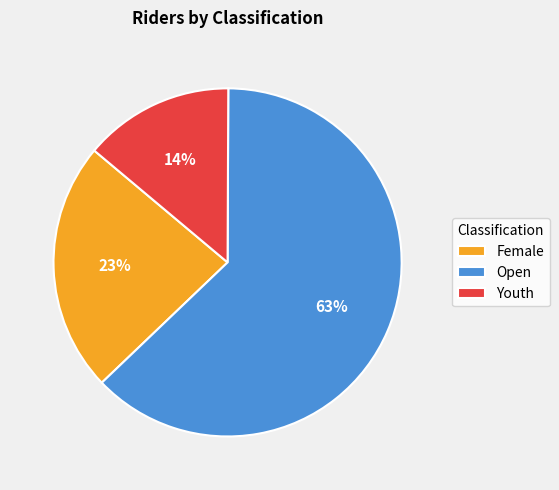

Count the number of slices in the pie.

3